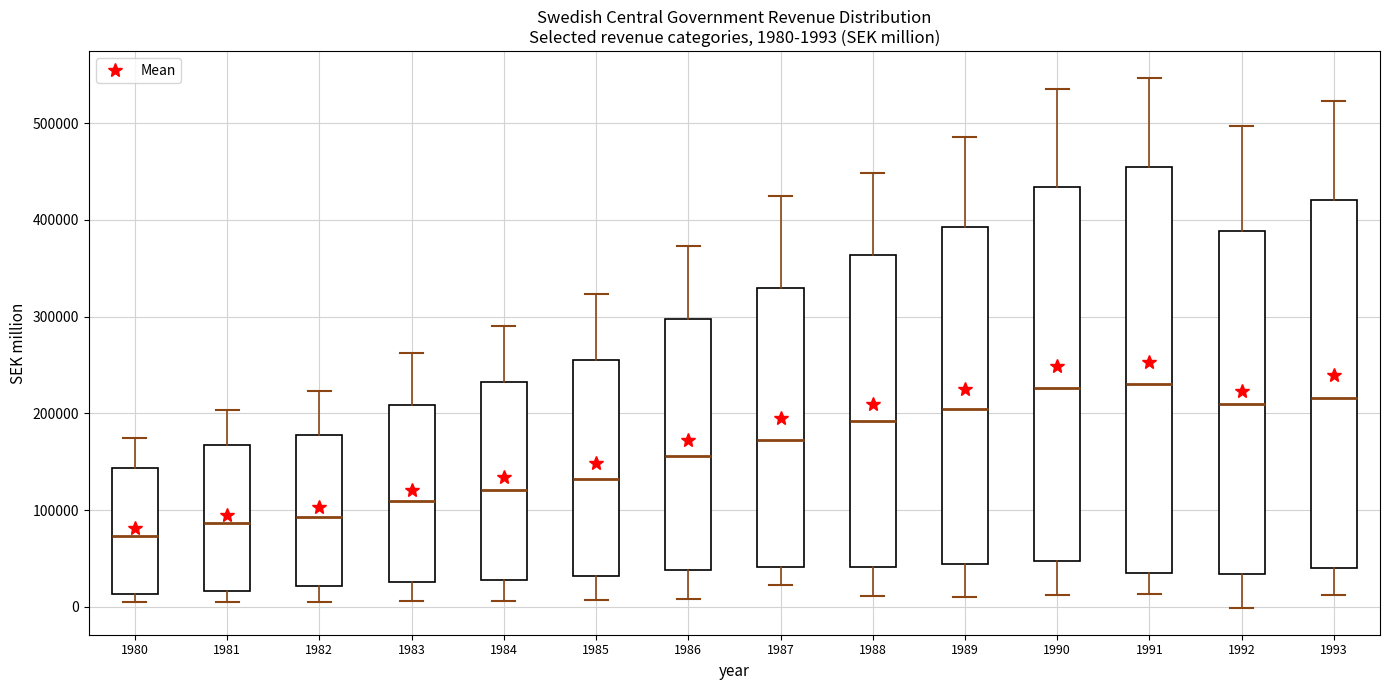

Which box's median line is the lowest?

1980